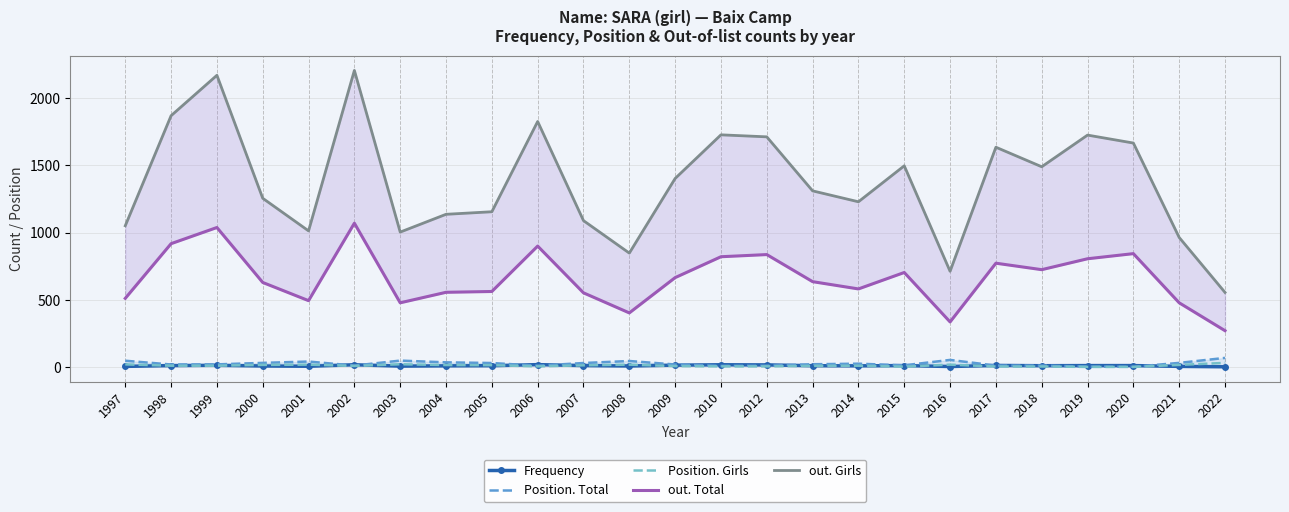

Where is the first local minimum for Position. Girls?

2002